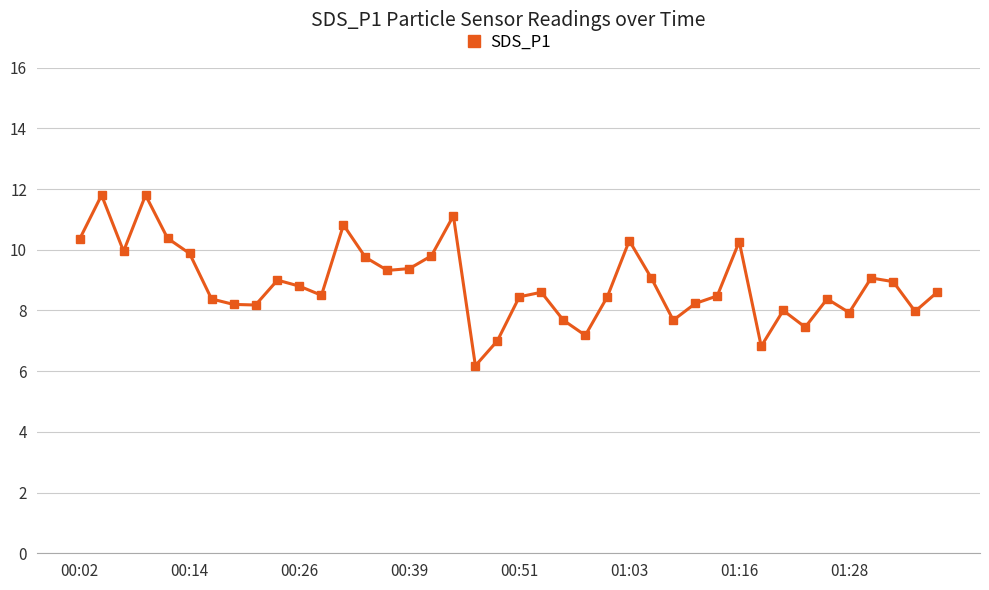

What is the value of the 23rd point from the left?

7.7